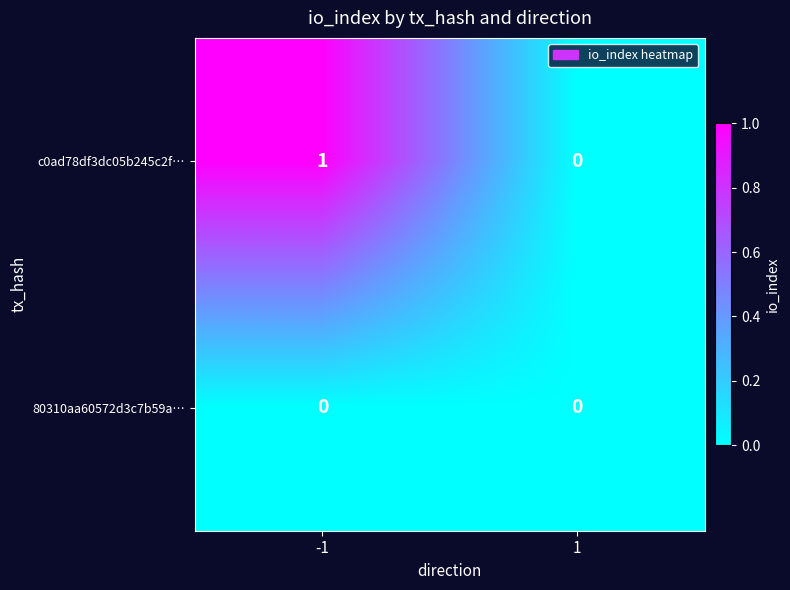

Reading right to left, what are all the values shown in this chart?

c0ad78df3dc05b245c2f…: 1=0	-1=1
80310aa60572d3c7b59a…: 1=0	-1=0